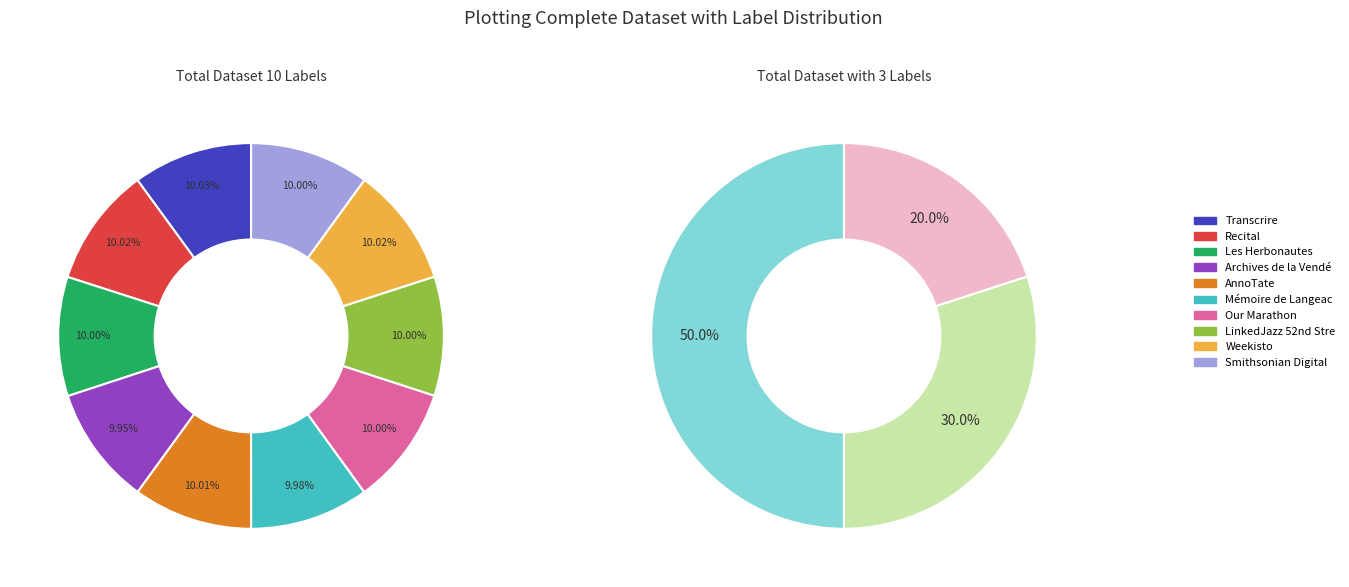

True or false: Archives de la Vendée accounts for 10% of the total.

True